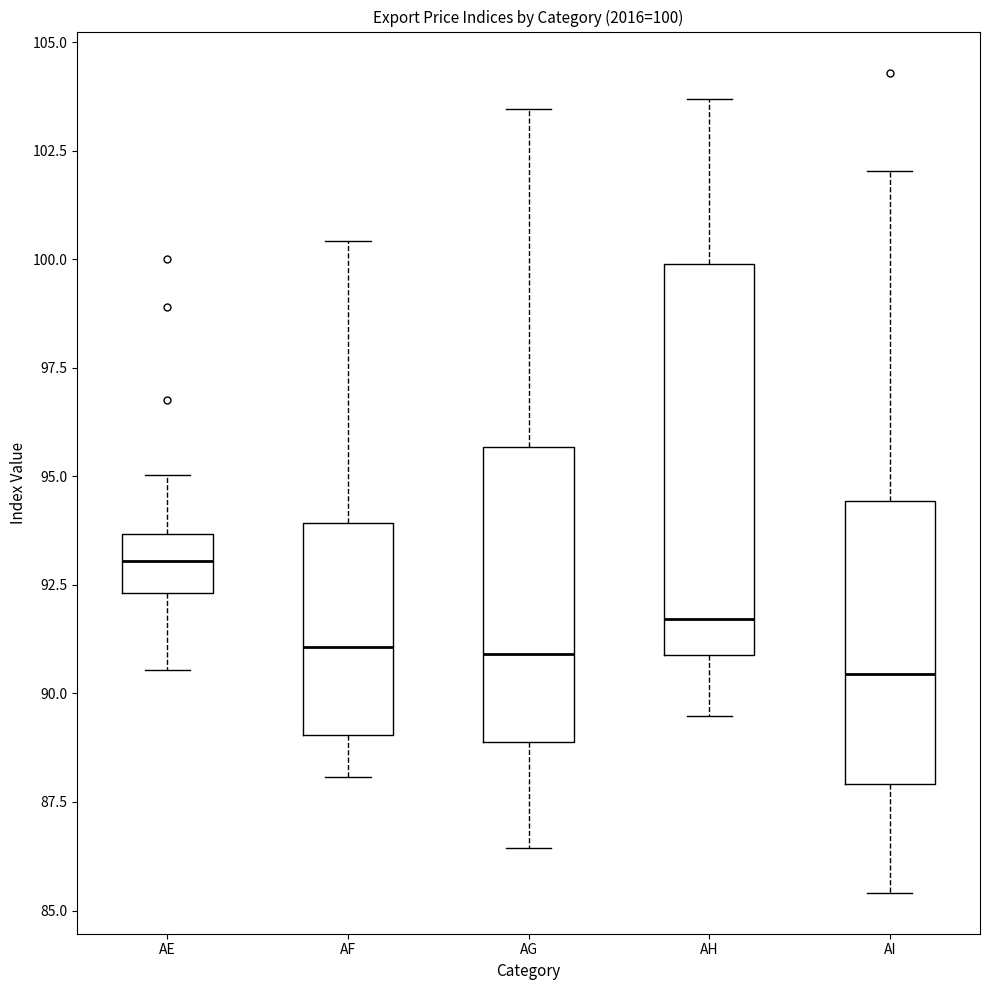

Comparing the boxes themselves (not the whiskers), which one is the tallest?

AH